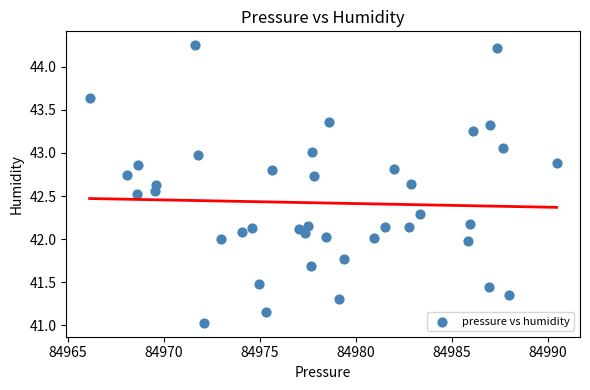

What is the range of X values (max minus min)?

24.3